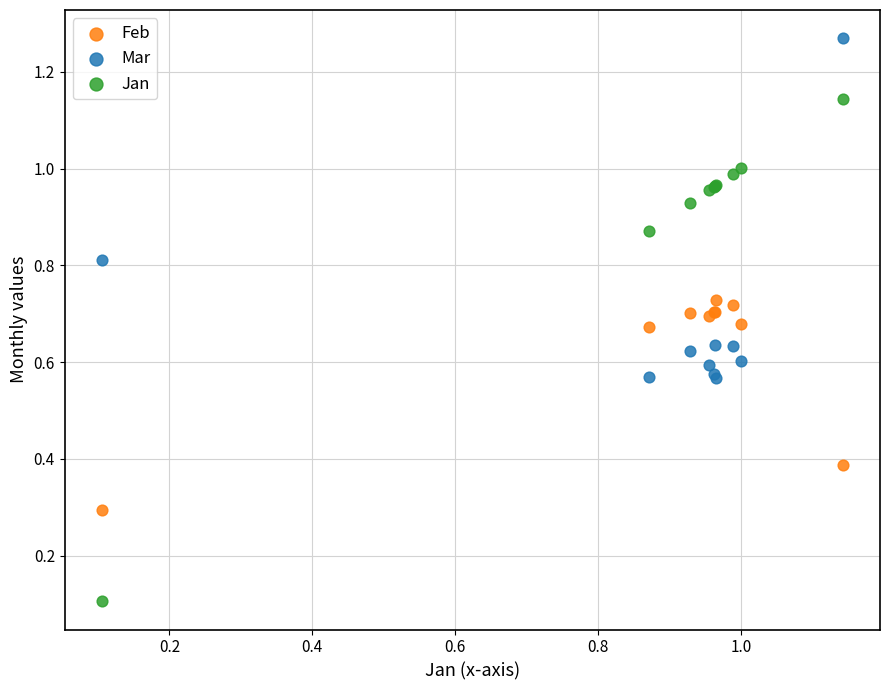

Which series reaches the minimum Y coordinate?

Jan